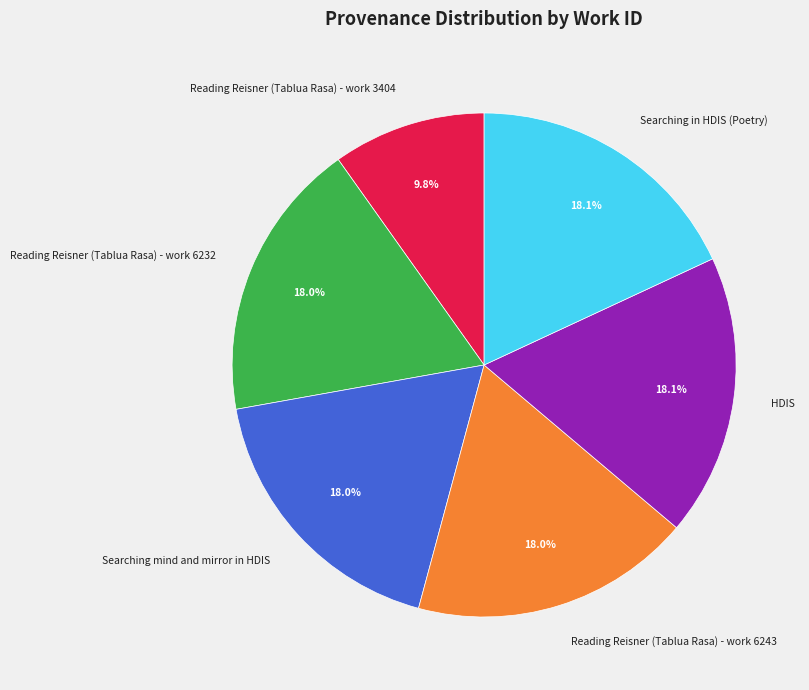

What is the smallest slice in the pie chart?

Reading Reisner (Tablua Rasa) - work 3404